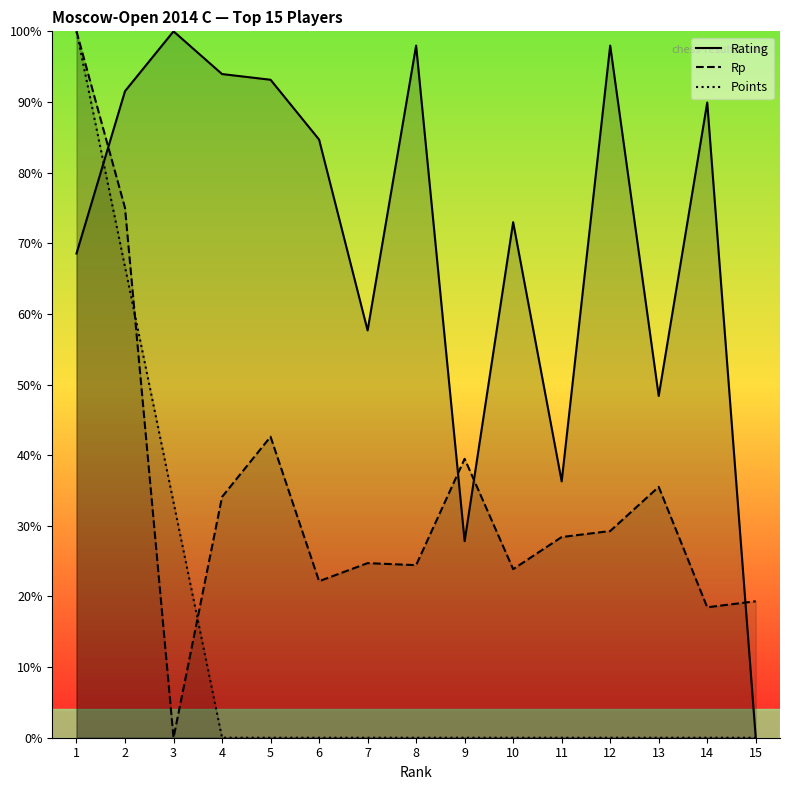

Does the chart display data point markers on the line(s)?

No